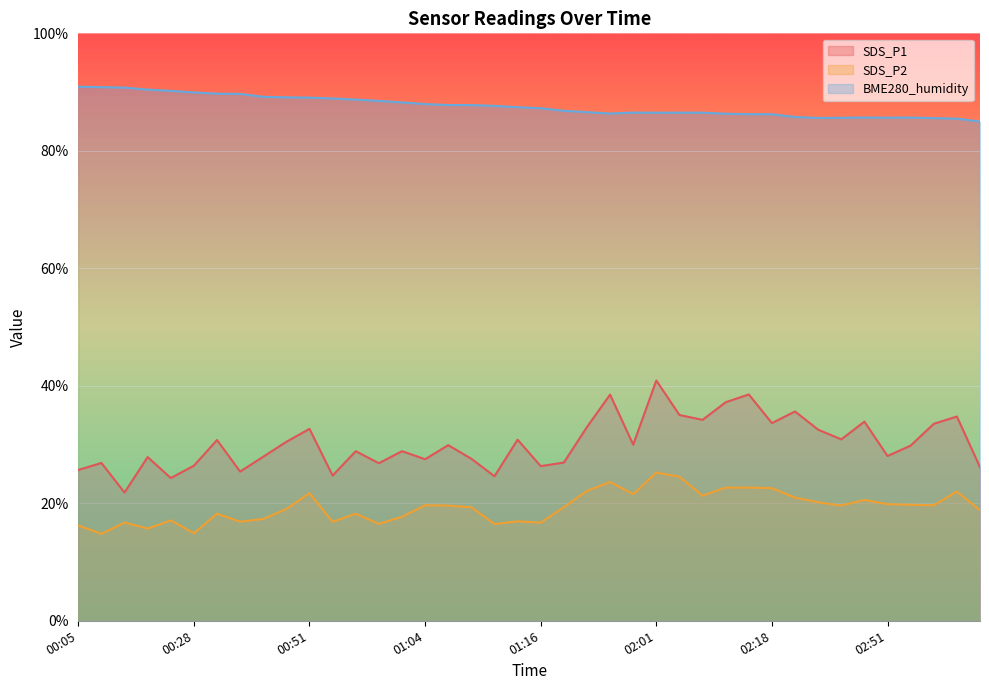

Is it true that SDS_P1 equals 28.1 at 02:51?

True